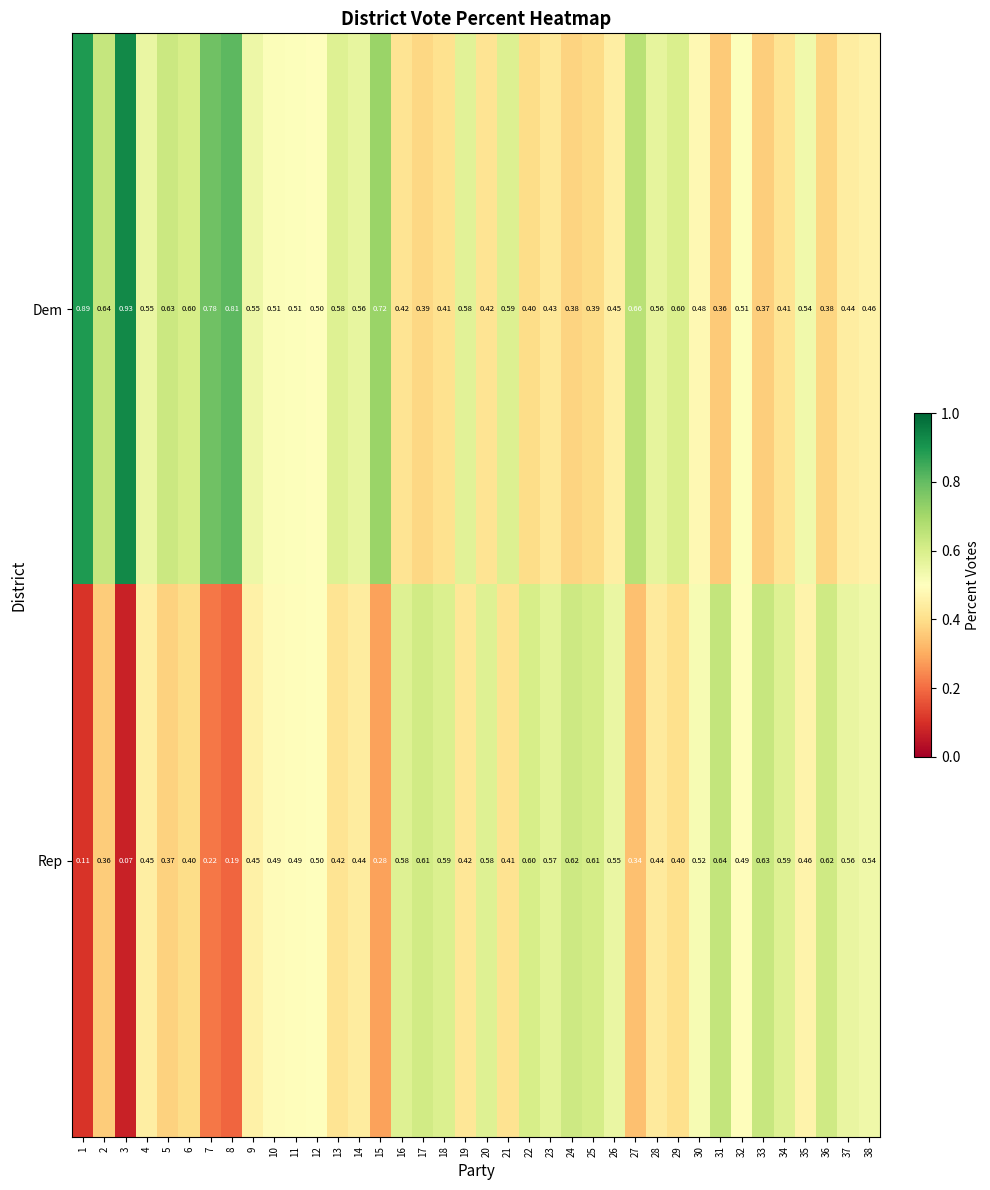

Which series has the largest total across all categories?

Dem